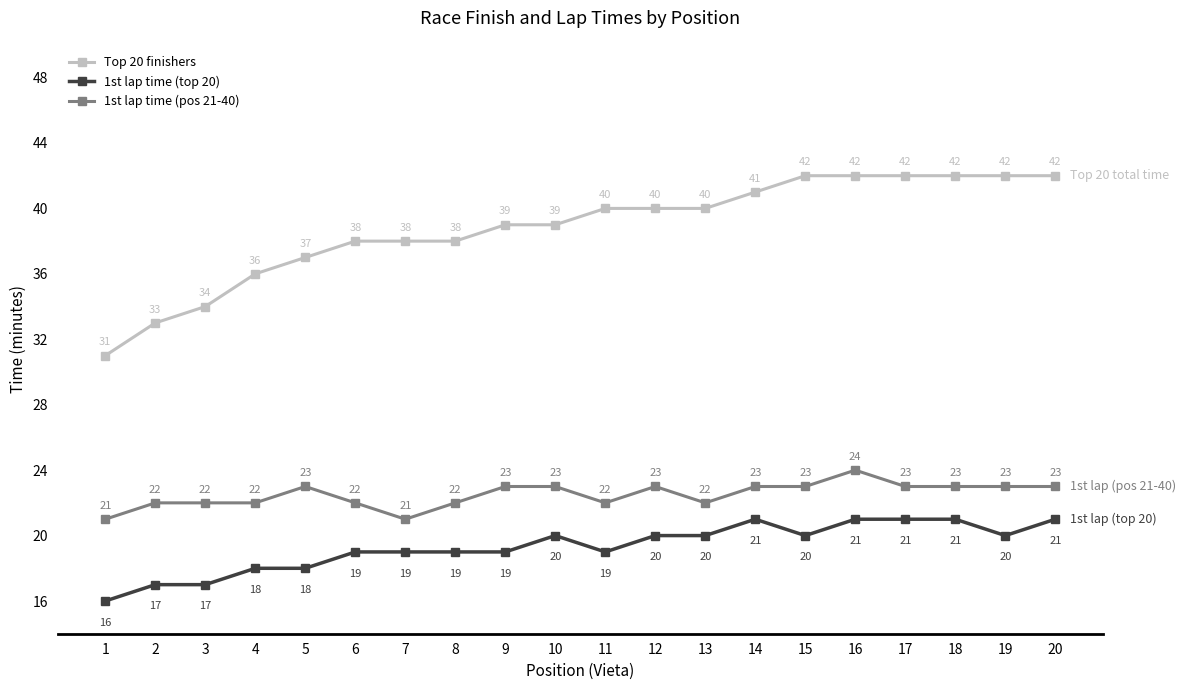

Reading left to right, extract all data points from this chart.

Top 20 finishers: 1=31	2=33	3=34	4=36	5=37	6=38	7=38	8=38	9=39	10=39	11=40	12=40	13=40	14=41	15=42	16=42	17=42	18=42	19=42	20=42
1st lap time (top 20): 1=16	2=17	3=17	4=18	5=18	6=19	7=19	8=19	9=19	10=20	11=19	12=20	13=20	14=21	15=20	16=21	17=21	18=21	19=20	20=21
1st lap time (pos 21-40): 1=21	2=22	3=22	4=22	5=23	6=22	7=21	8=22	9=23	10=23	11=22	12=23	13=22	14=23	15=23	16=24	17=23	18=23	19=23	20=23